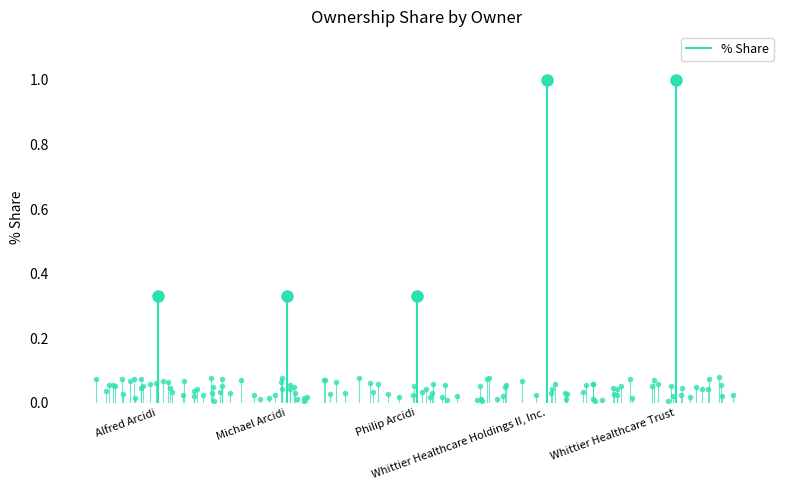

Between Michael Arcidi and Alfred Arcidi, which is larger?

Michael Arcidi